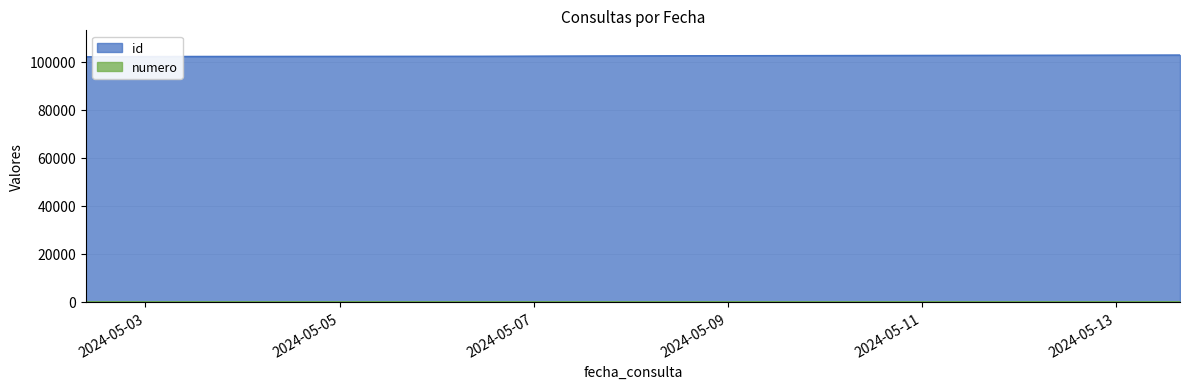

What is the label of the 1st point from the left?

2024-05-02 09:14:57